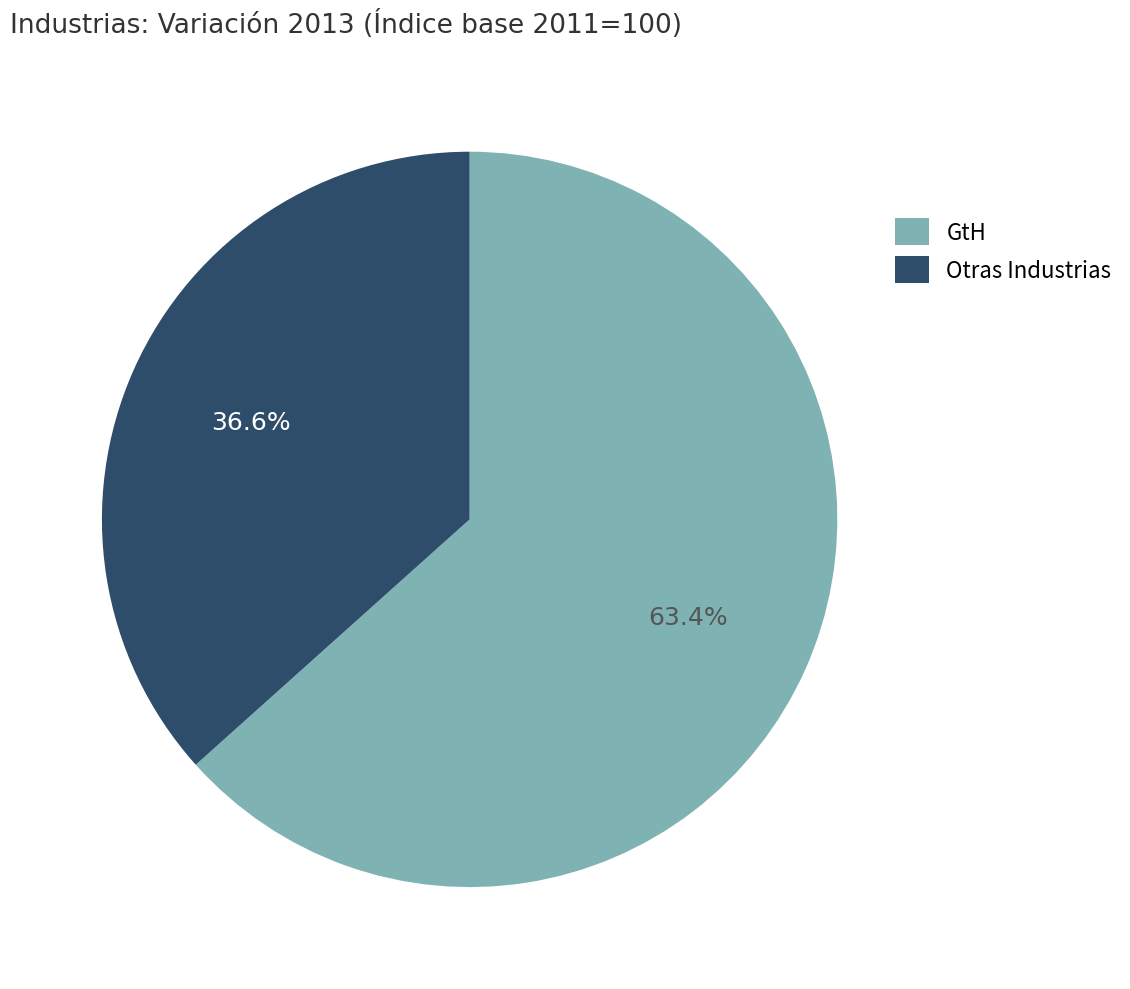

How many slices are in this pie chart?

2